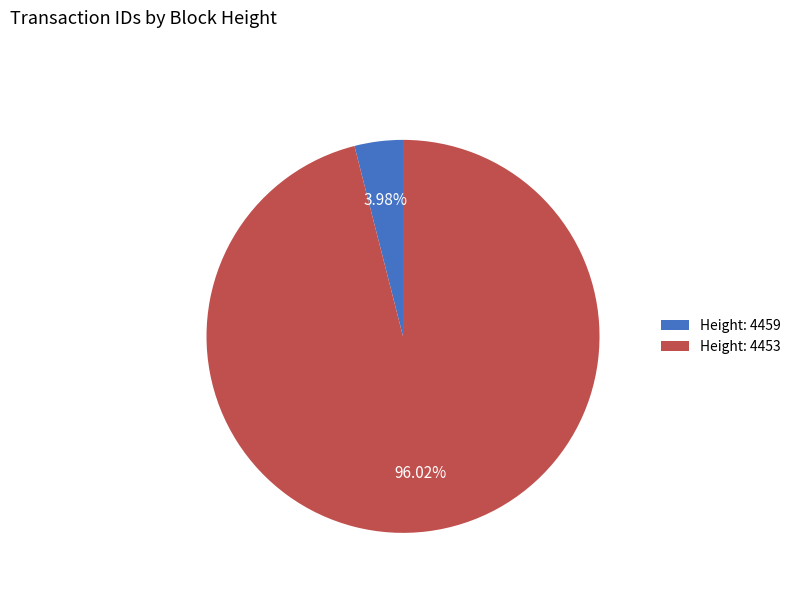

Which category accounts for the majority?

Height: 4453